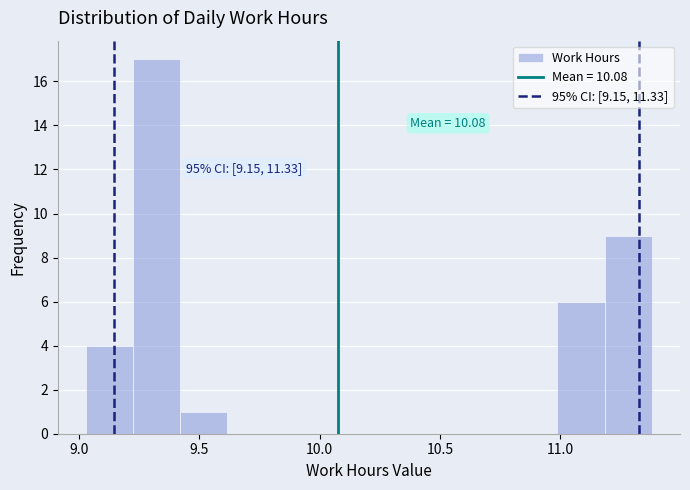

Around what value on the x-axis is the tallest bar? Give the approximate position of its centre, as read against the axis.

9.30